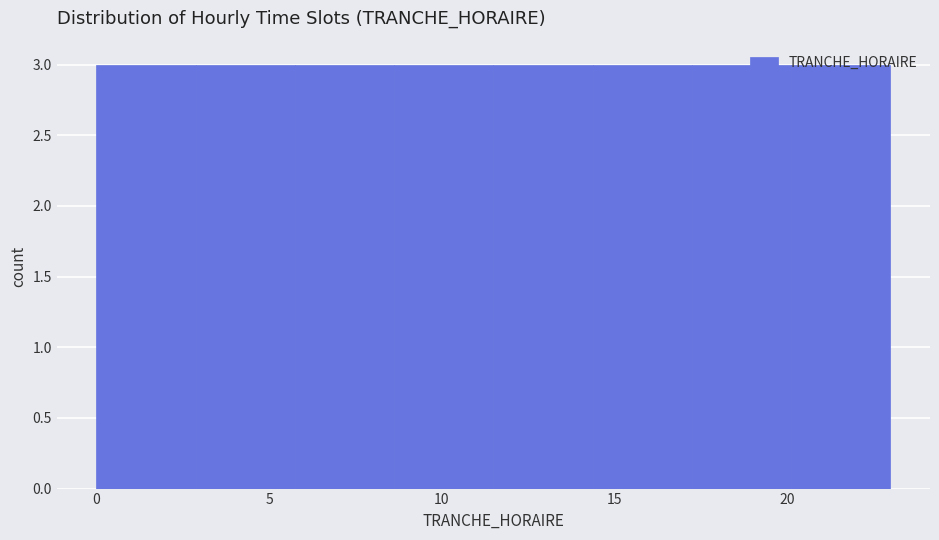

How tall is the bar that spans 6.0 to 8.5 on the x-axis? Neither the bar edges nor the heights are printed on the chart, so give them approximately, as read against the axes.

3